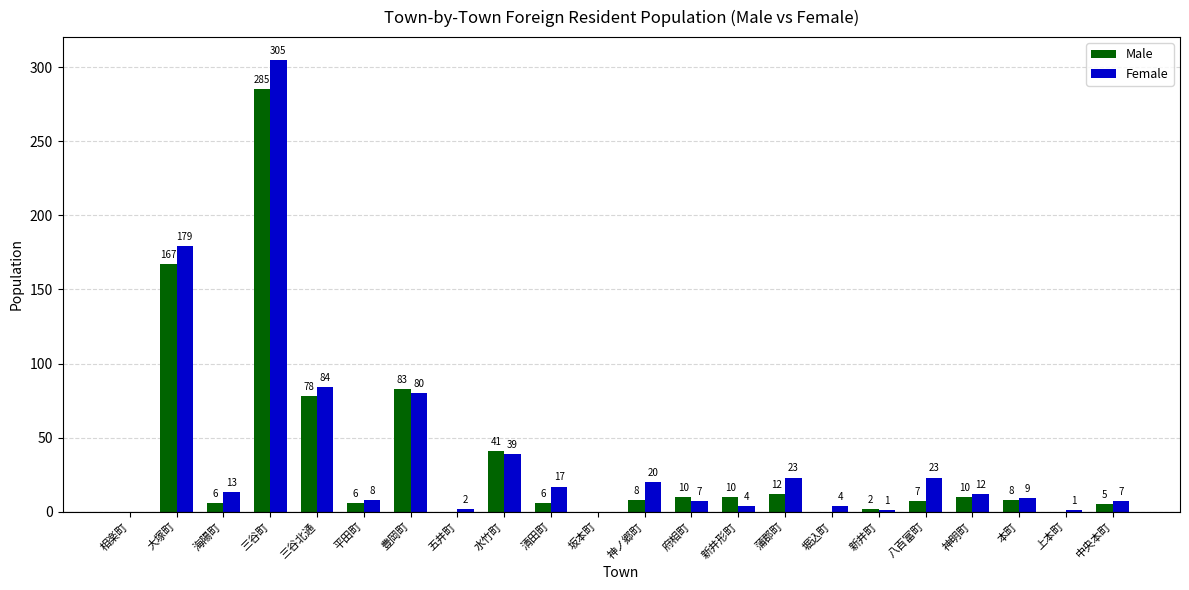

Where is Female nearest to the value 152?

大塚町